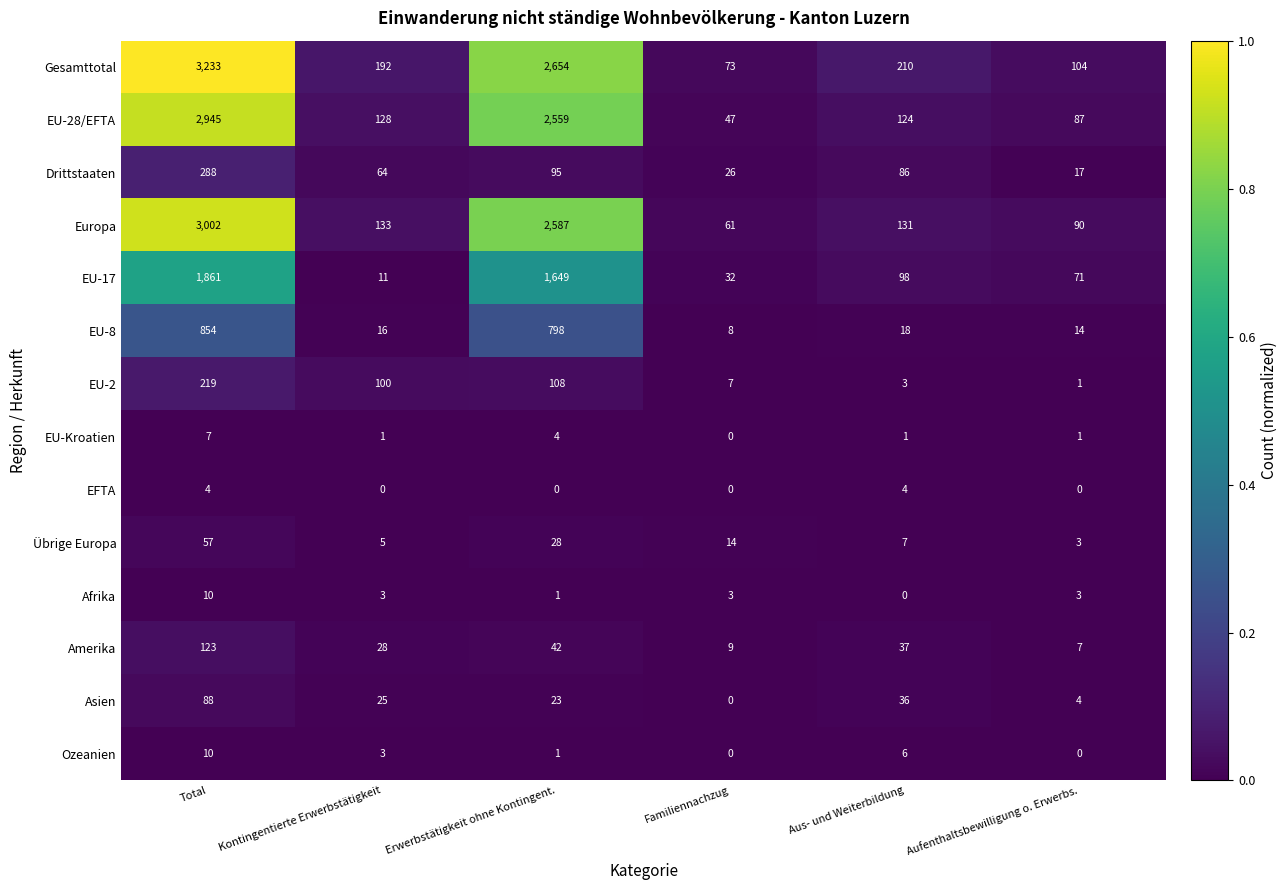

Where does the Drittstaaten series first go above 86?

Total